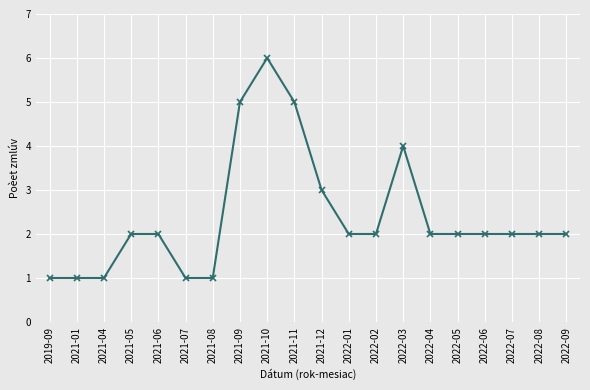

Reading left to right, transcribe all the data shown in this chart.

1	1	1	2	2	1	1	5	6	5	3	2	2	4	2	2	2	2	2	2